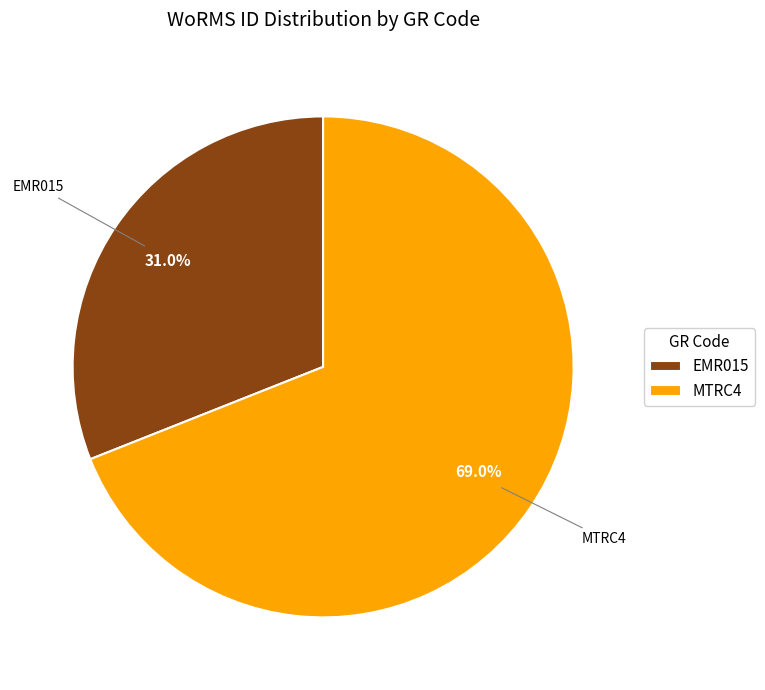

How many slices are in this pie chart?

2